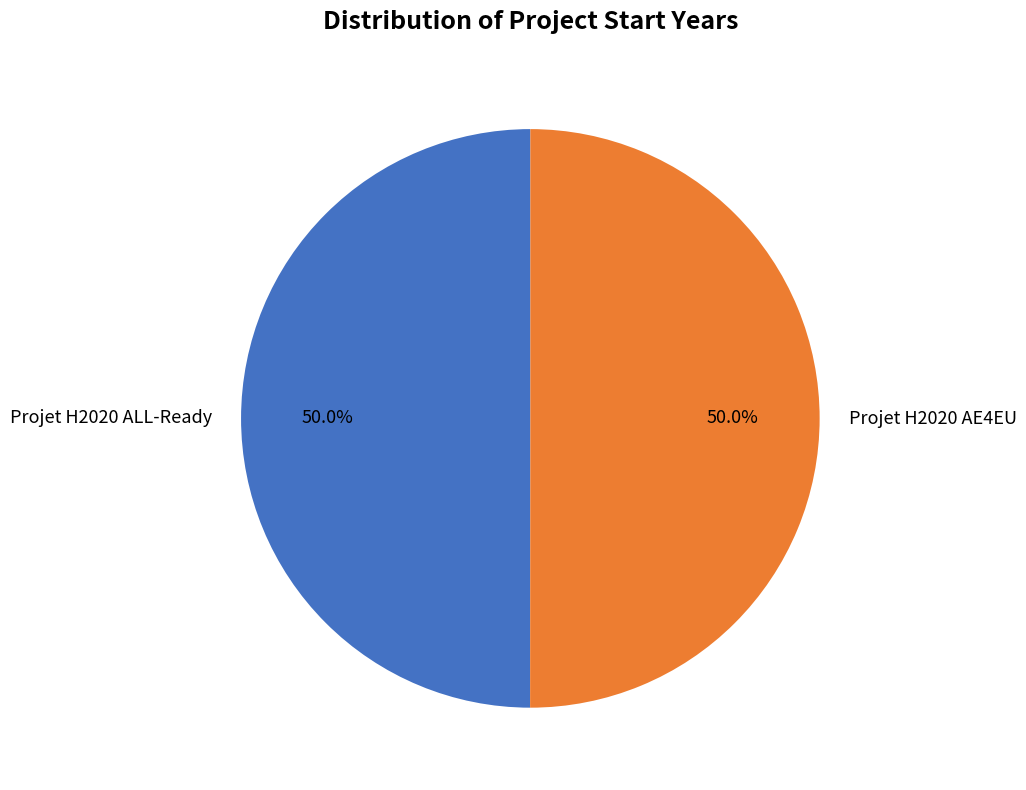

What is the ratio of the value at Projet H2020 ALL-Ready to the value at Projet H2020 AE4EU?

1.0